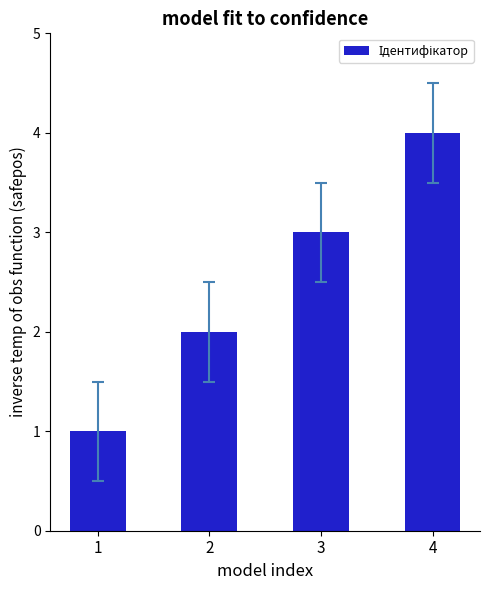

What is the value of the 4th bar from the left?

4